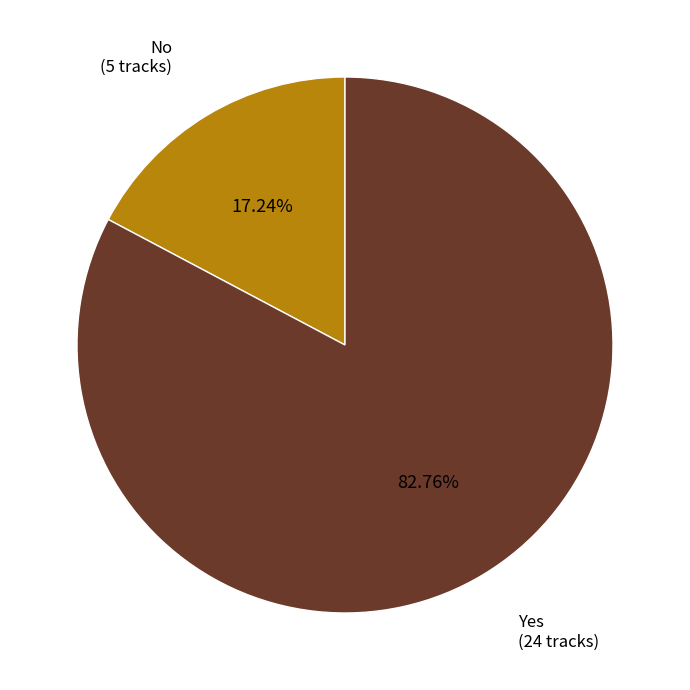

Is there any slice that represents more than half of the pie?

Yes